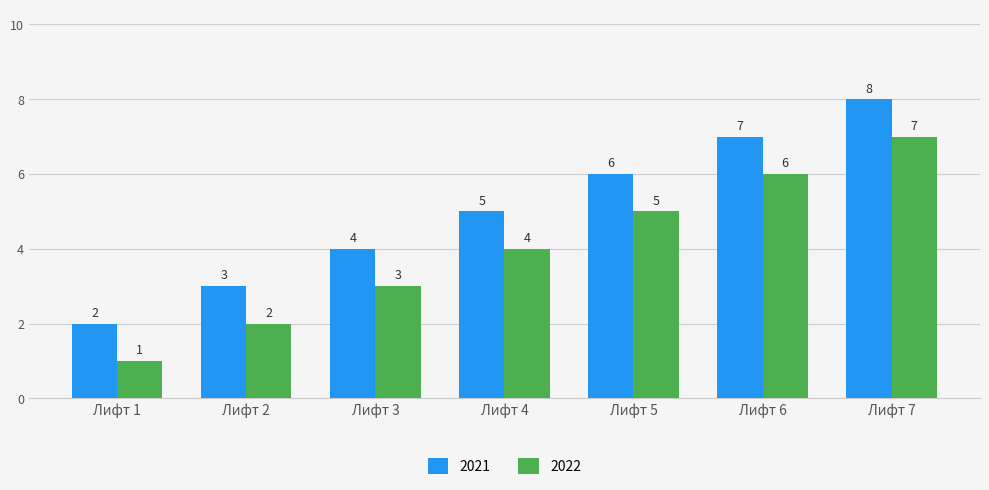

Which category has the highest value across all series?

Лифт 7